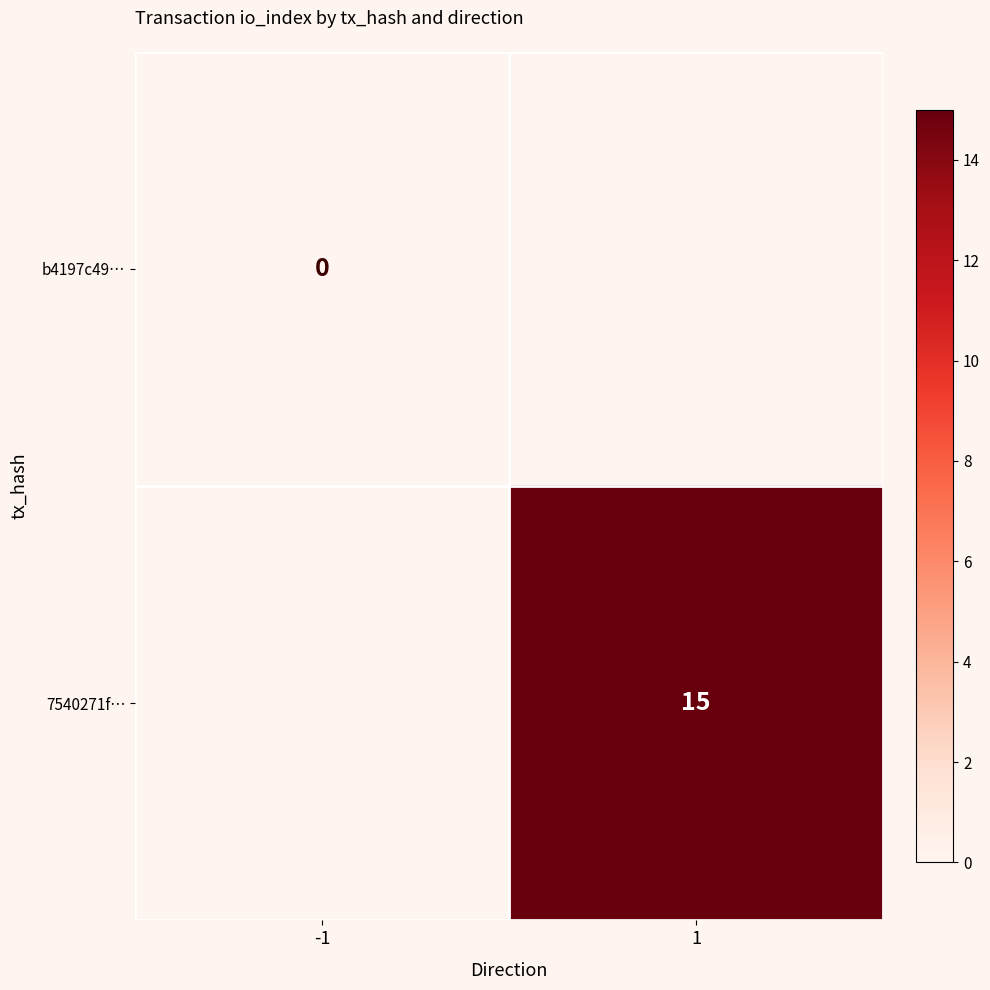

The 7540271f… series shows 8 at 1. True or false?

False